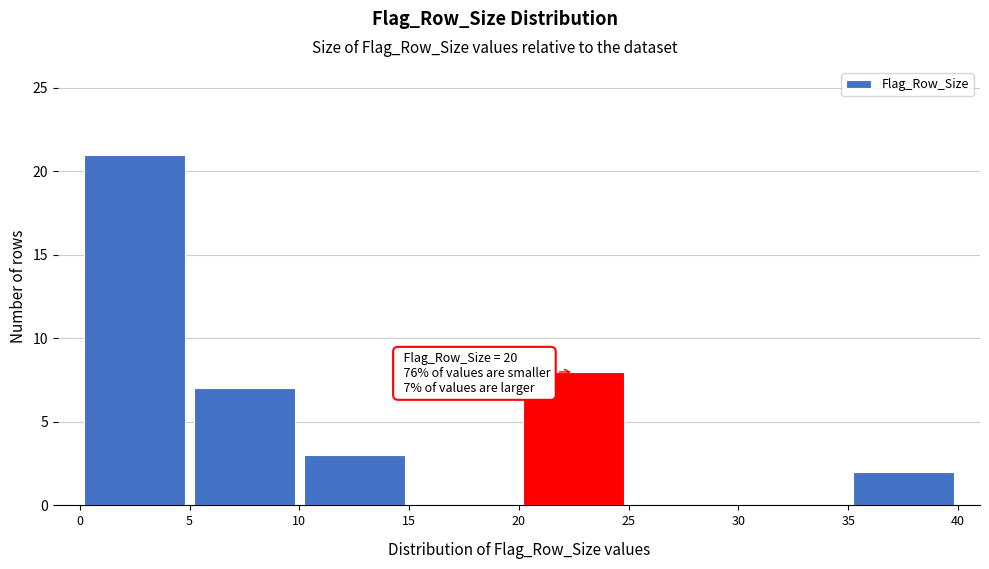

Over which range of the x-axis is the bar tallest?

0 to 5